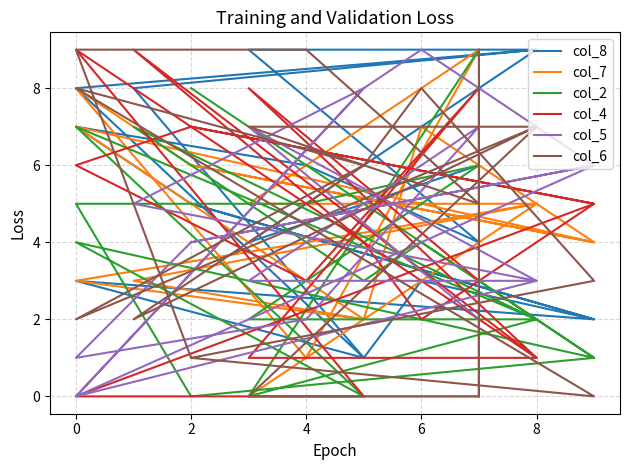

Rank the series by their maximum value, from highest to lowest.

col_8, col_7, col_2, col_4, col_5, col_6